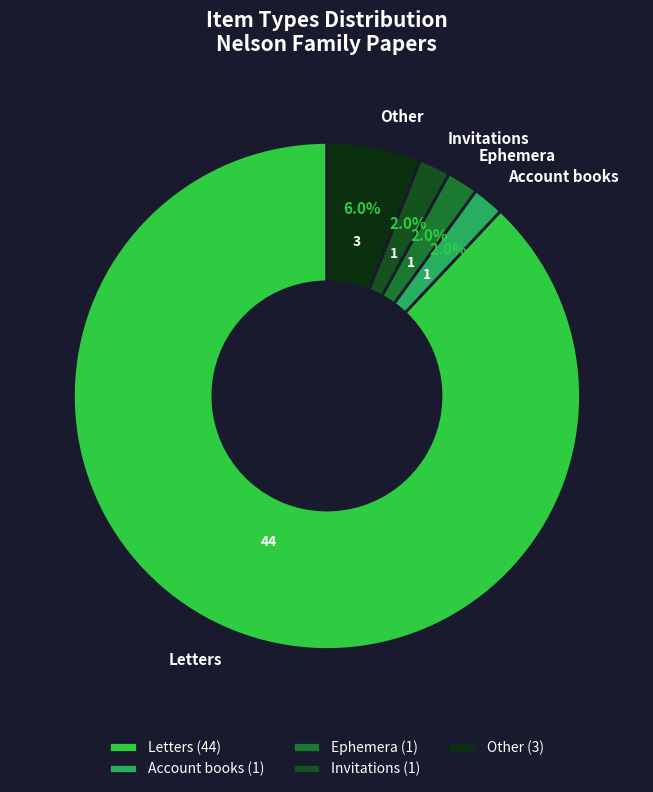

The Invitations slice represents 9% of the pie. True or false?

False